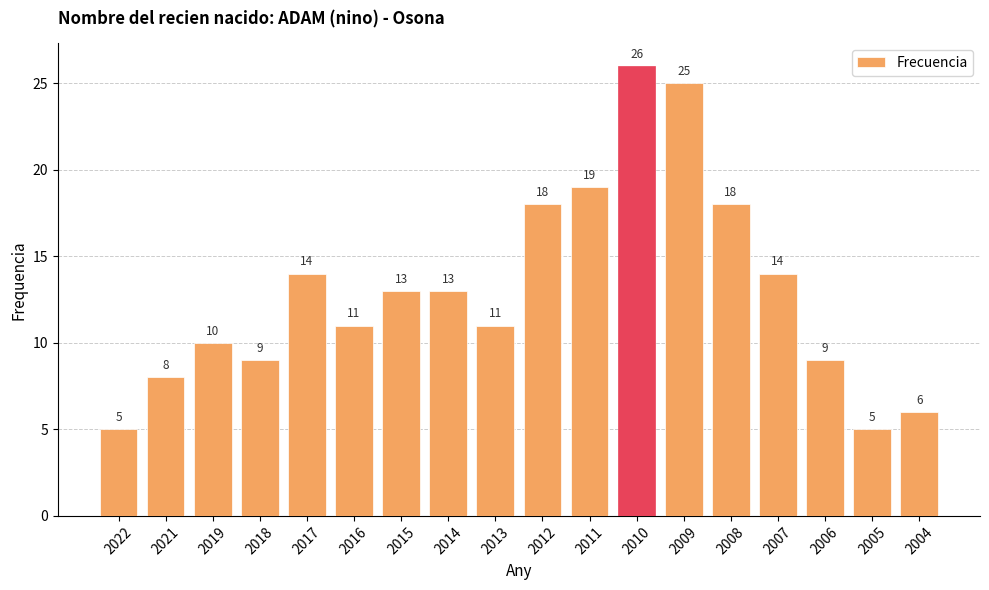

How many data points does each series have?

18